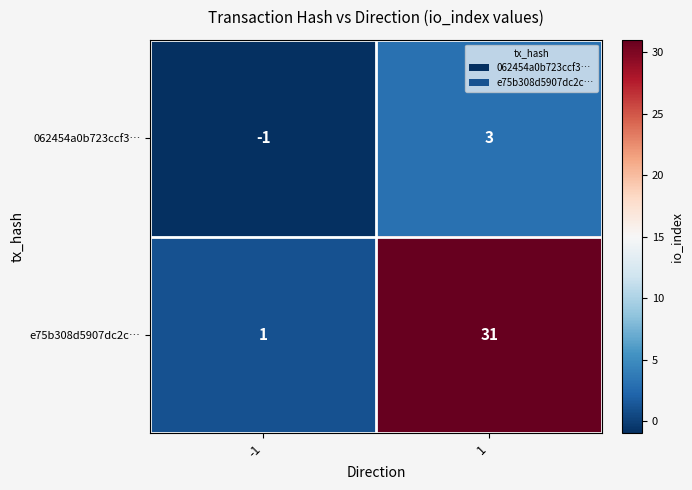

What is the approximate value of e75b308d5907dc2c… at 1?

31